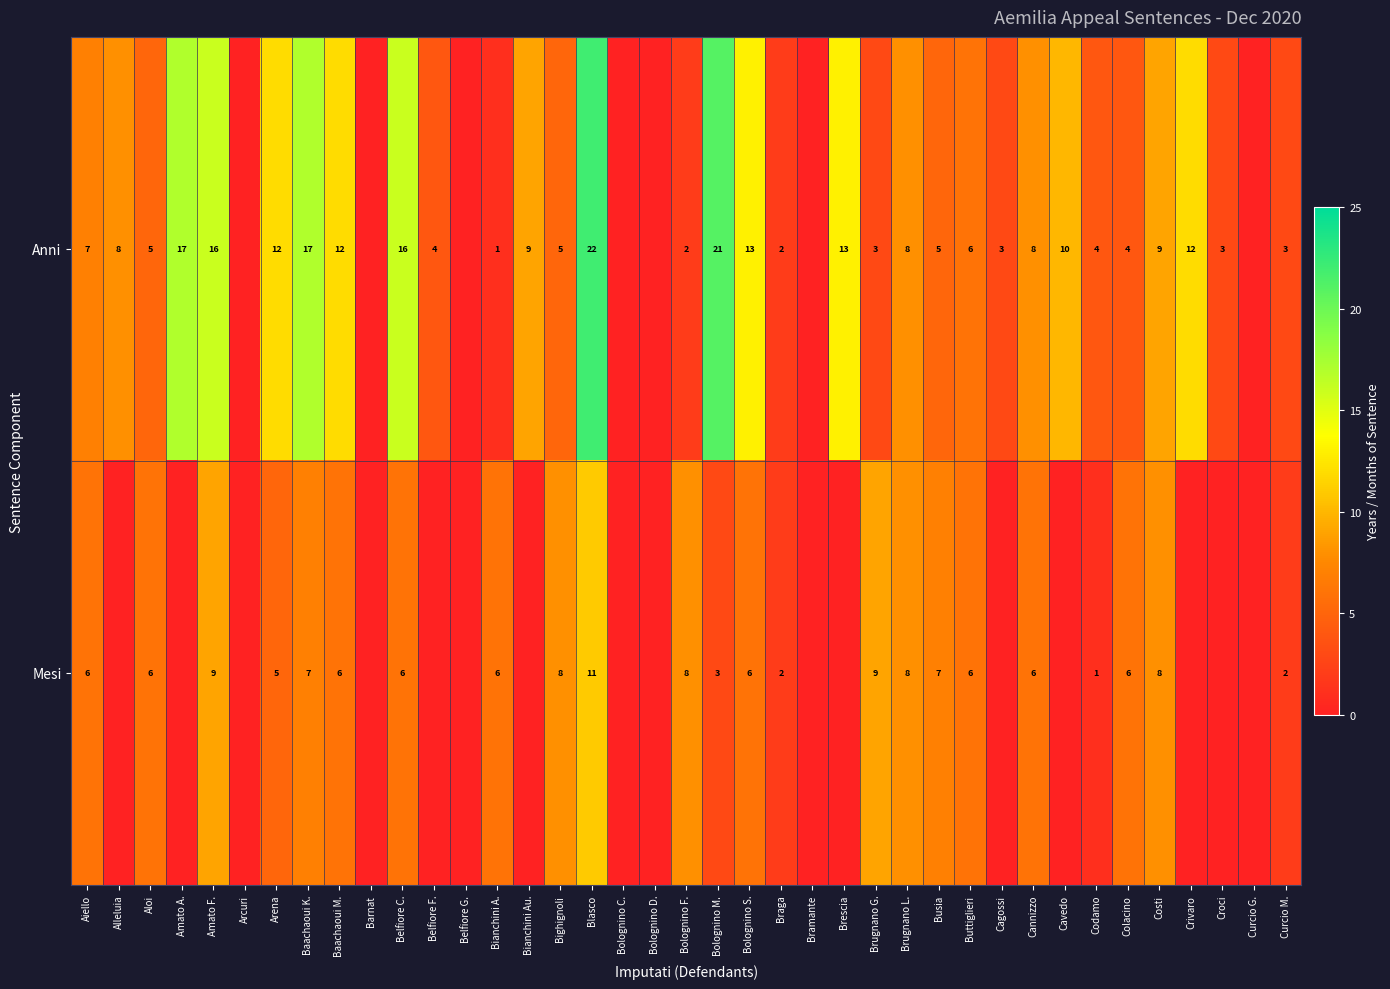

What is the difference between the highest and lowest values at Bianchini A.?

5